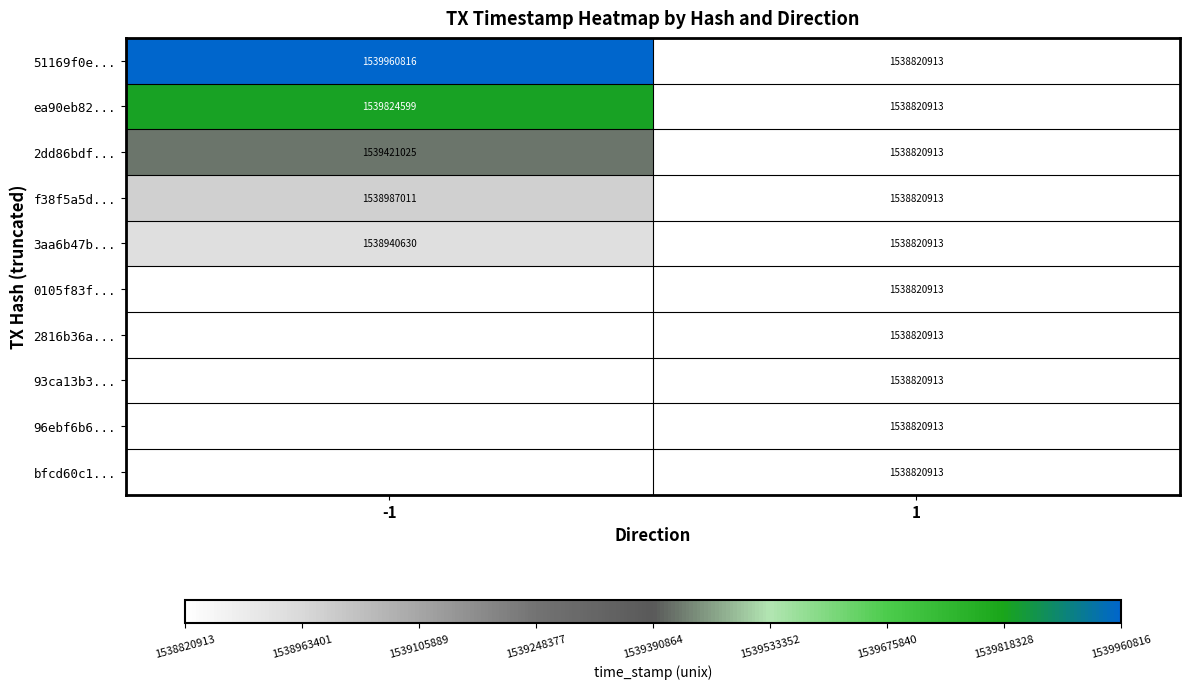

At which category is the sum across all series the highest?

1